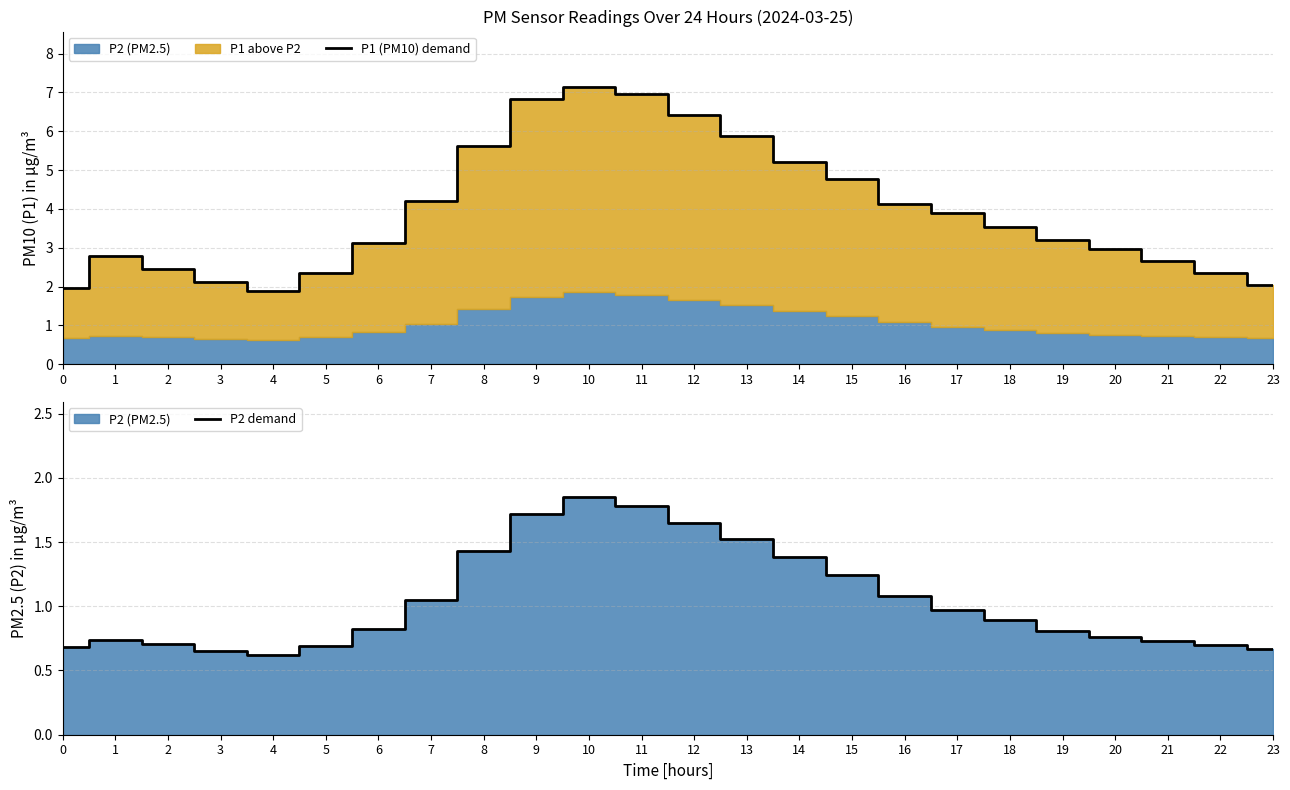

In P1 (PM10) demand, how many points are higher than both neighbors (excluding endpoints)?

2